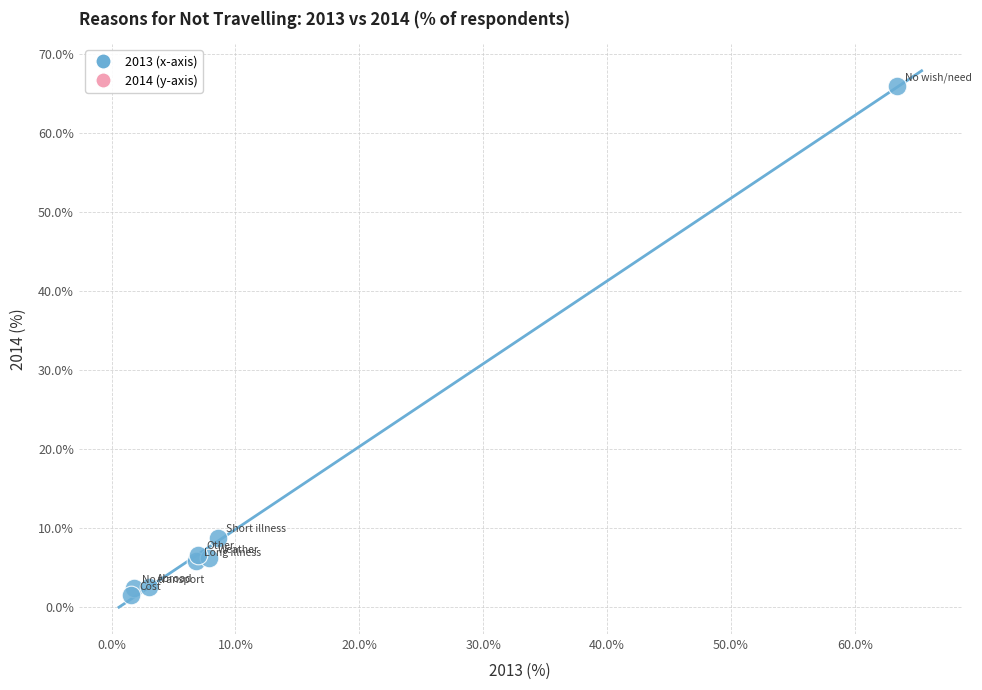

What is the range of X values (max minus min)?

61.8